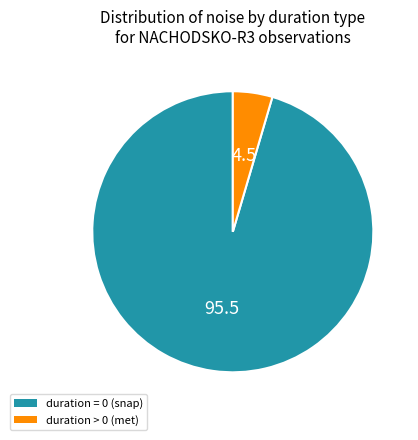

The duration = 0 (snap) slice represents 95% of the pie. True or false?

True